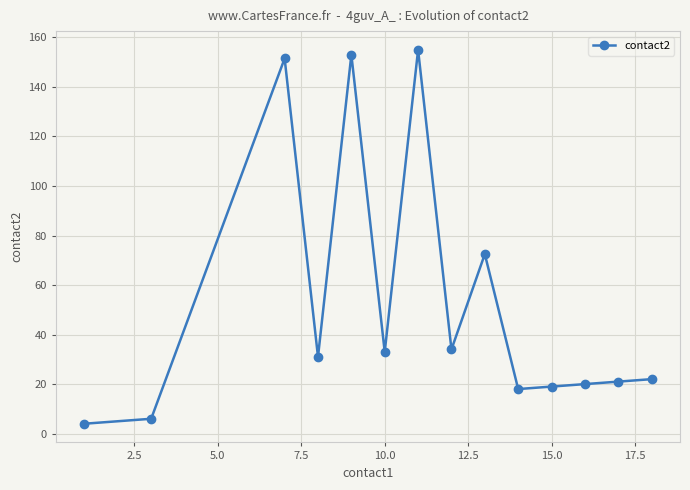

True or false: the data has more than 0 interior local peaks.

True